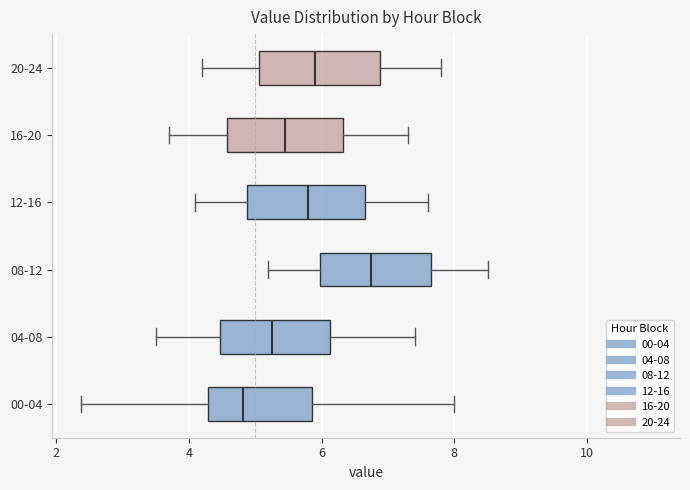

Where does the median line of the box for 00-04 sit on the x-axis? The values are not printed on the chart, so give them approximately, as read against the axis.

4.8